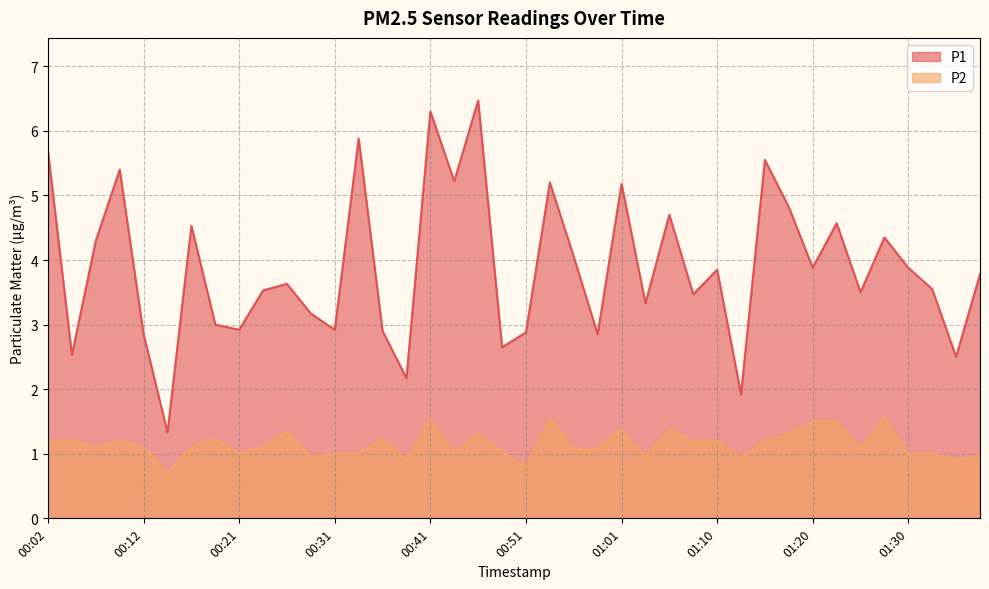

List the labels in order of P1 value, largest first.

00:46, 00:41, 00:34, 00:02, 01:15, 00:09, 00:43, 00:53, 01:01, 01:18, 01:05, 01:23, 00:16, 01:28, 00:07, 00:56, 01:20, 01:30, 01:10, 01:38, 00:26, 01:33, 00:24, 01:25, 01:08, 01:03, 00:29, 00:19, 00:21, 00:31, 00:36, 00:51, 00:12, 00:58, 00:48, 00:04, 01:35, 00:39, 01:13, 00:14